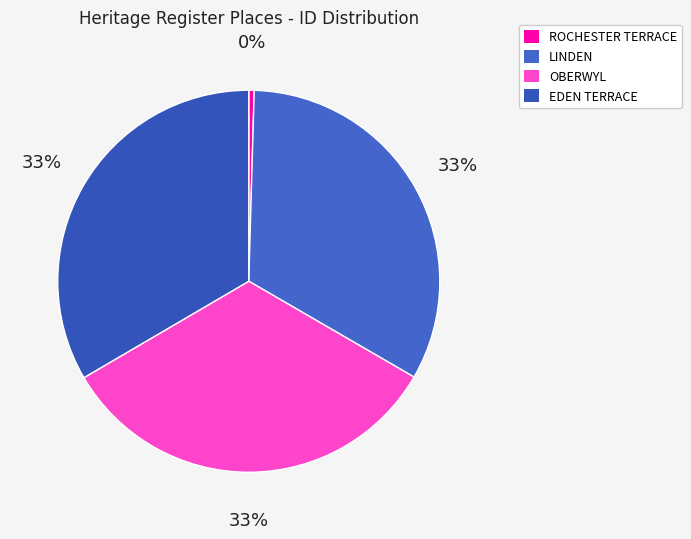

Does OBERWYL account for over 50% of the chart?

No